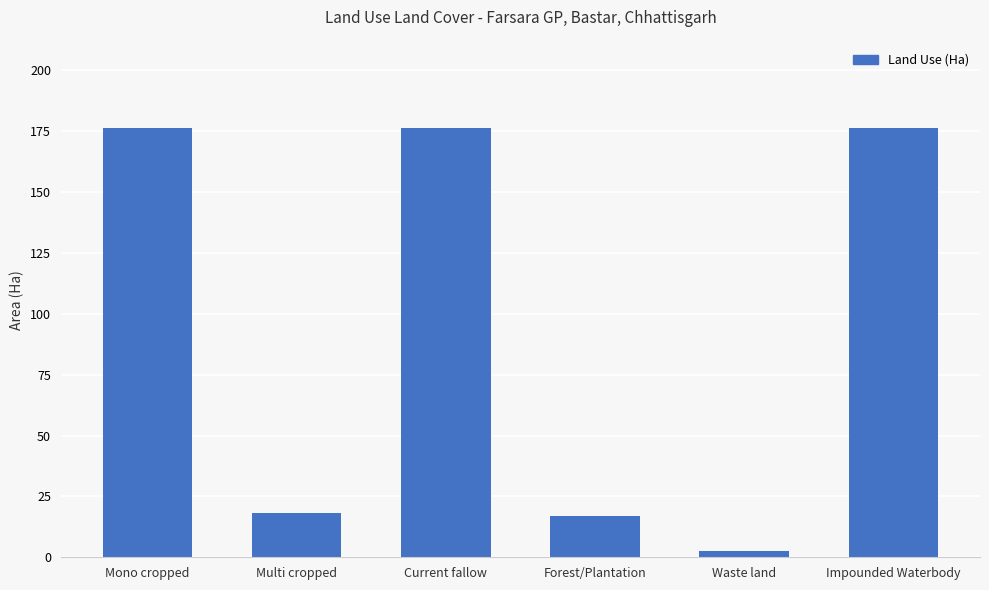

Reading left to right, extract all data points from this chart.

Mono cropped=176.2	Multi cropped=18.3	Current fallow=176.2	Forest/Plantation=16.9	Waste land=2.7	Impounded Waterbody=176.2